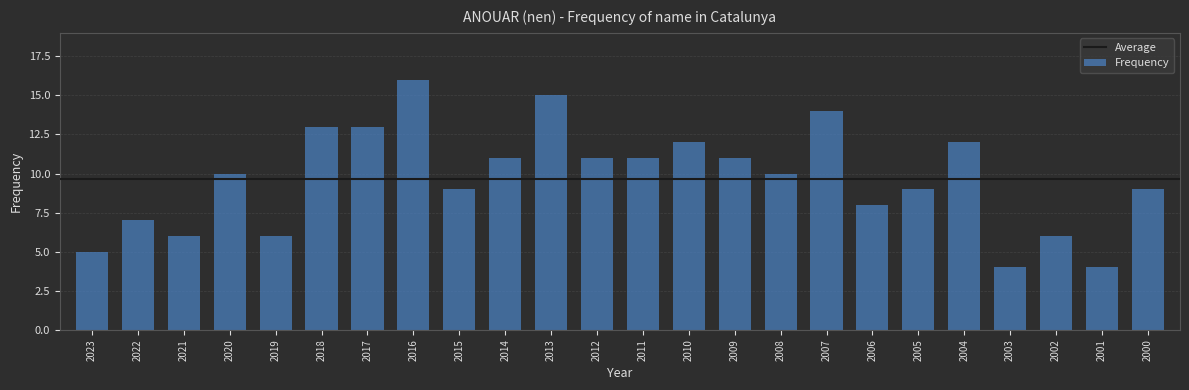

How many distinct data groups are displayed?

1